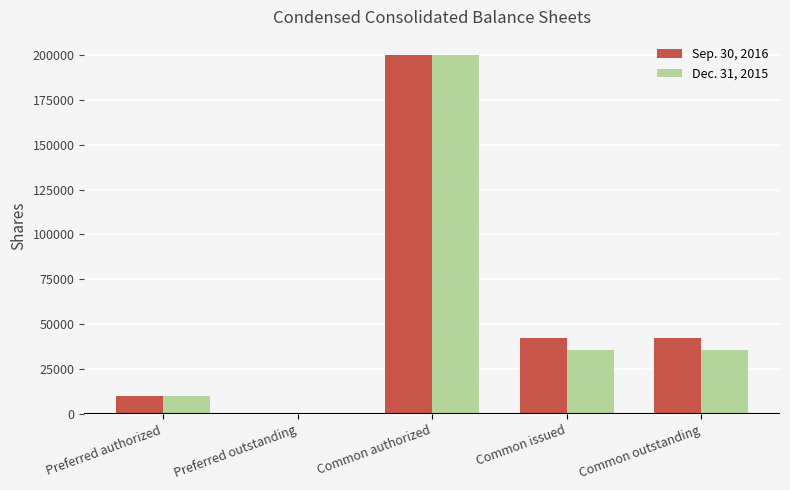

Are the bars horizontal?

No